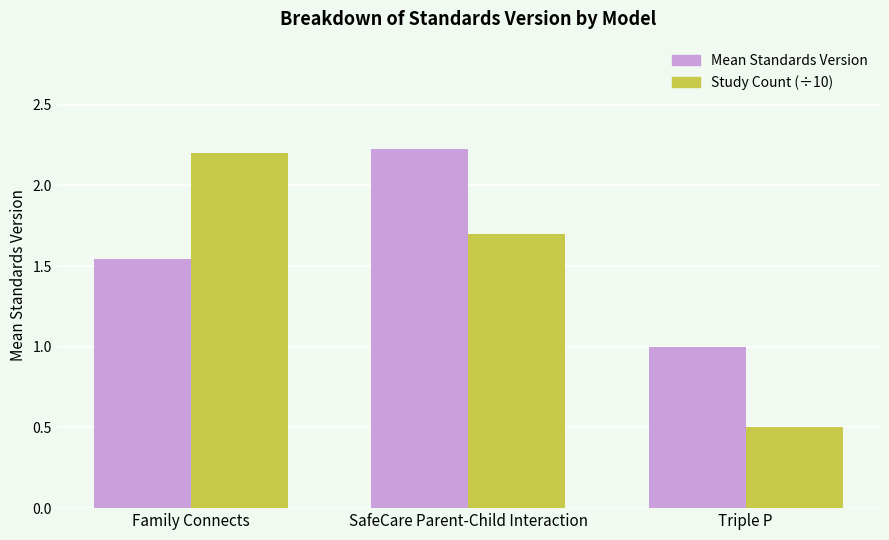

Rank the series at Family Connects from lowest to highest value.

Mean Standards Version, Study Count (÷10)